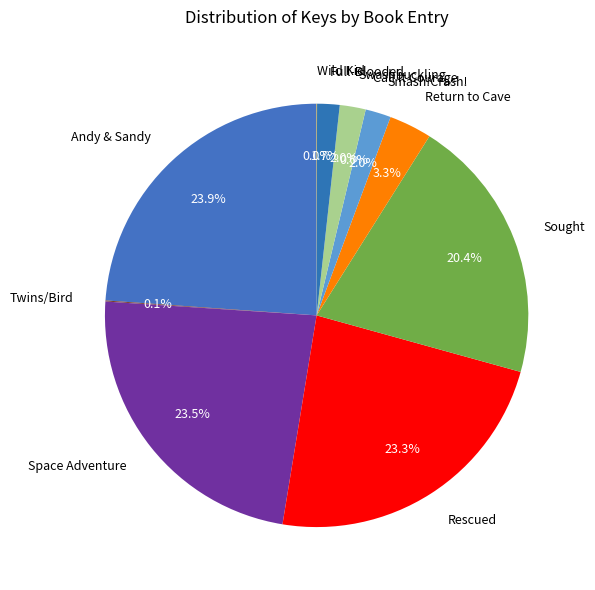

Is the sum of Andy & Sandy and Space Adventure greater than half?

No